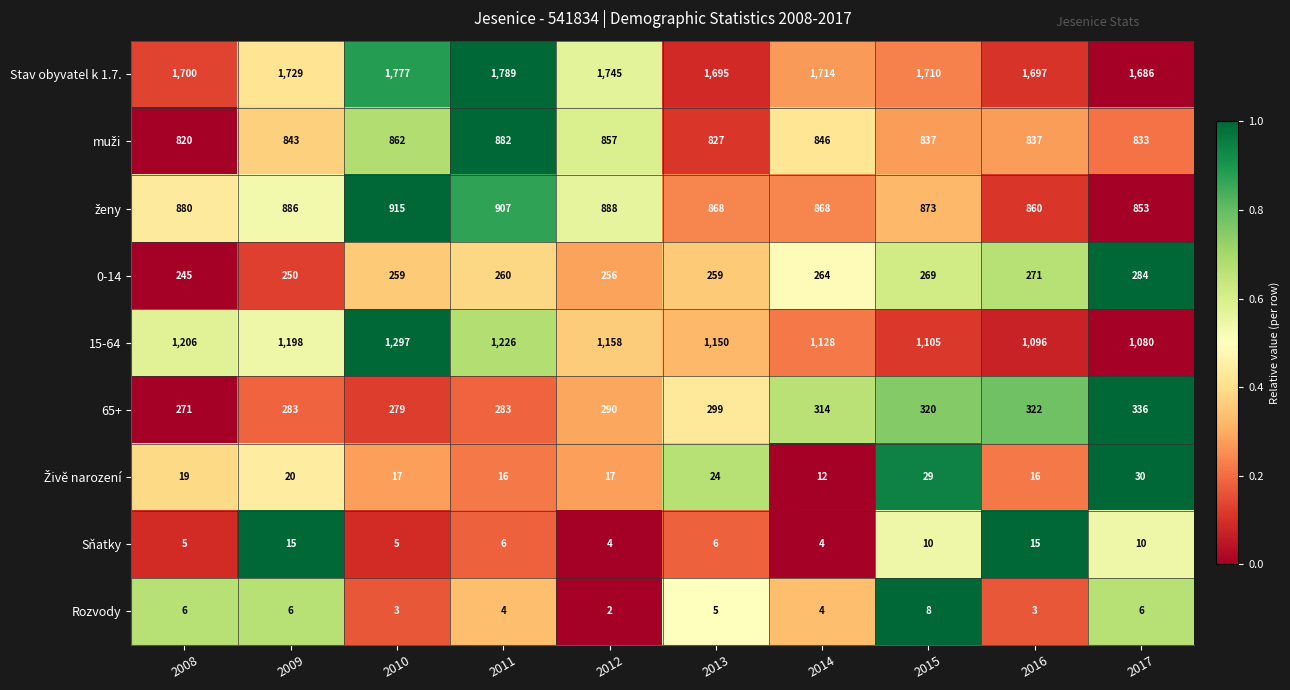

Which series has the widest spread of values?

15-64